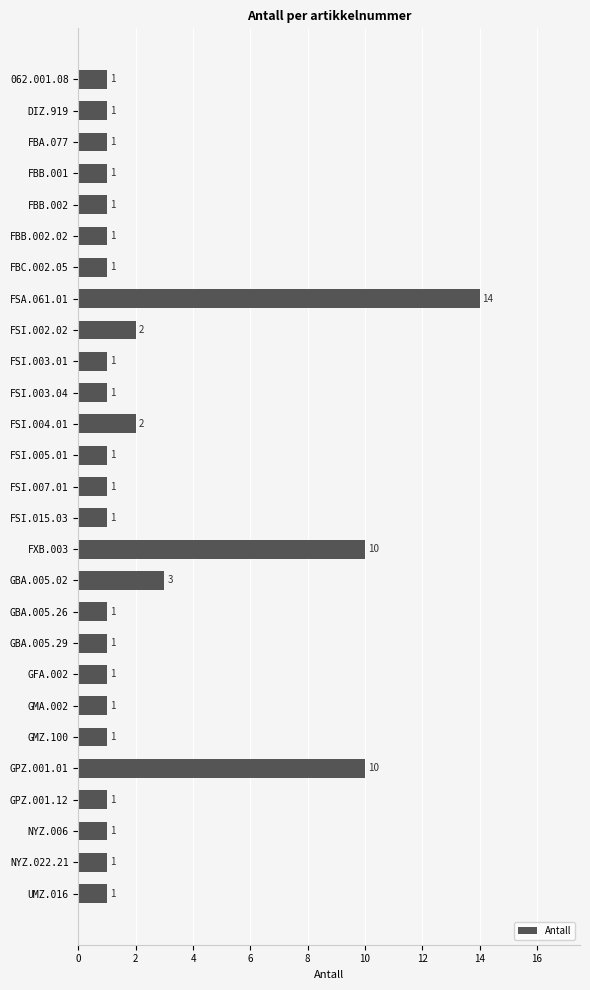

Does the chart contain stacked bars?

No